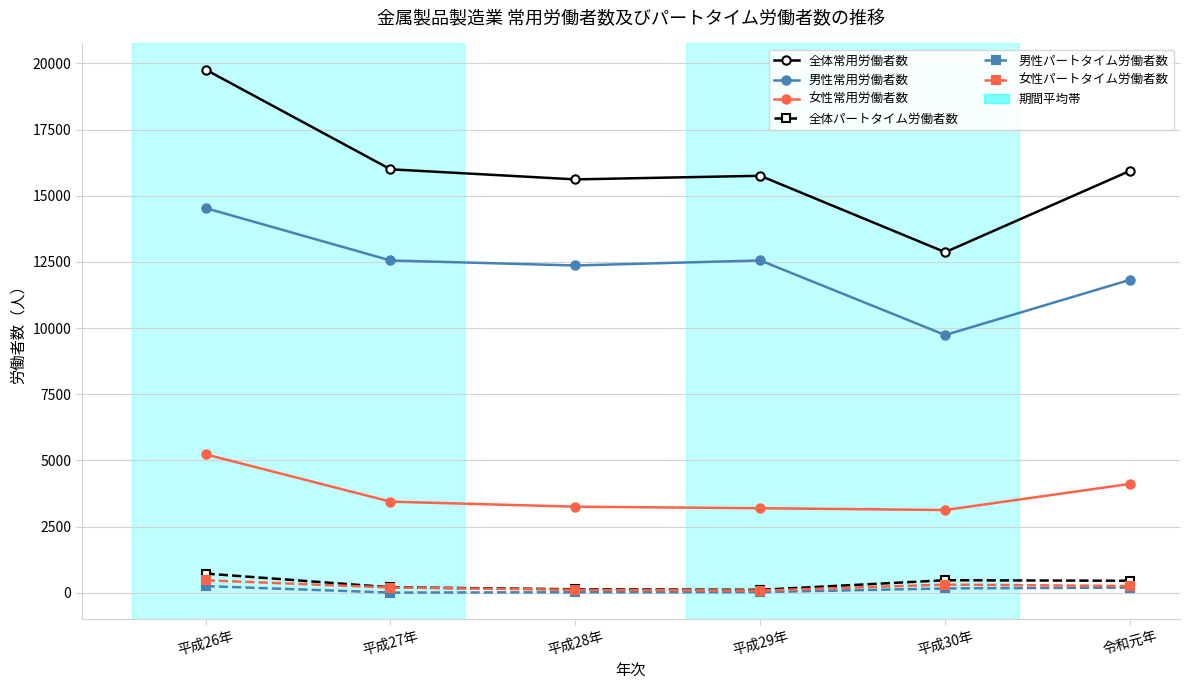

What is the lowest value of the 男性常用労働者数 series?

9738